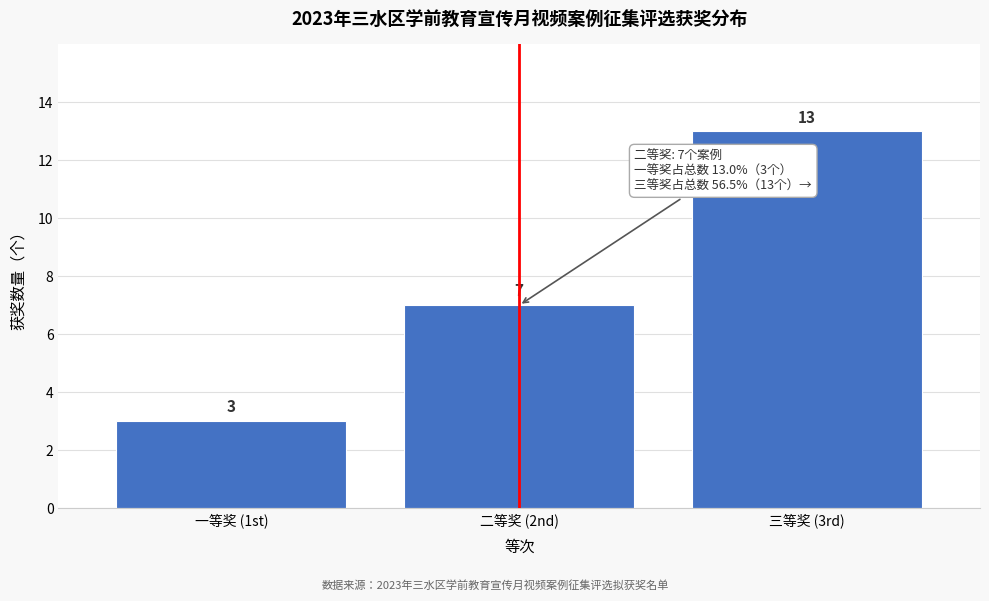

Reading left to right, list all the values displayed in this chart.

一等奖 (1st)=3	二等奖 (2nd)=7	三等奖 (3rd)=13